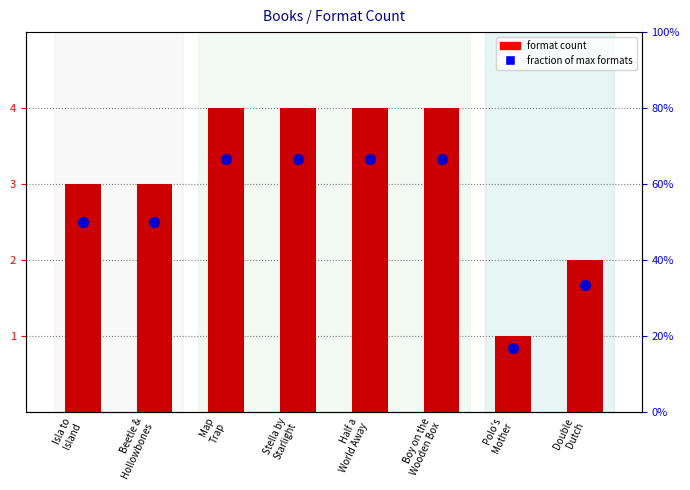

Which series has the widest spread of Y values?

format count